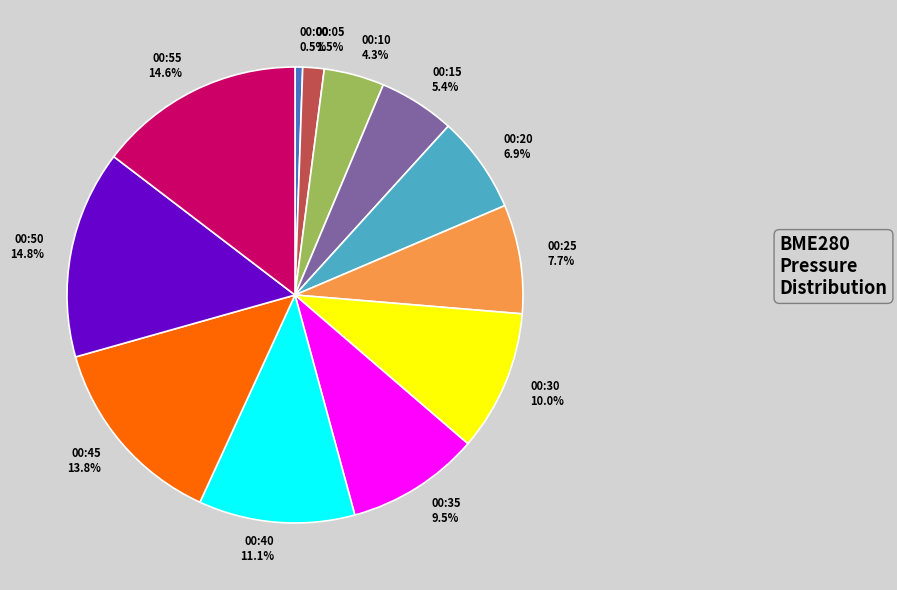

Combined, do 00:05 and 00:20 account for over 50%?

No